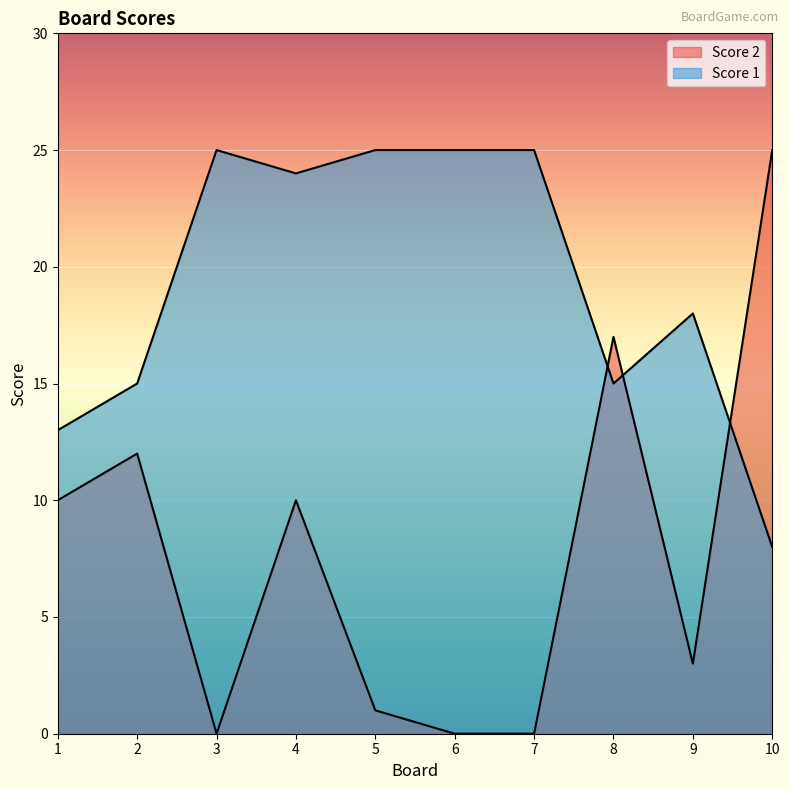

What is the difference between the second highest and second lowest values in the Score 1 series?

12